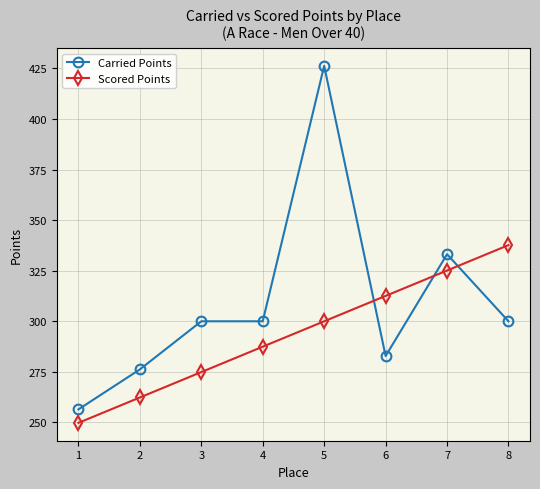

At which label is Scored Points closest to 293?

4